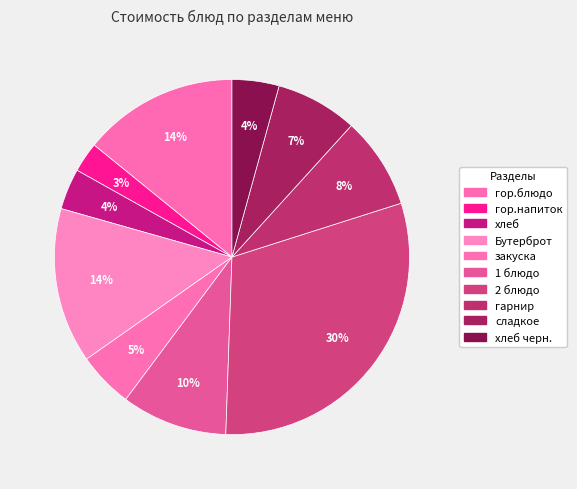

How many slices are in this pie chart?

10